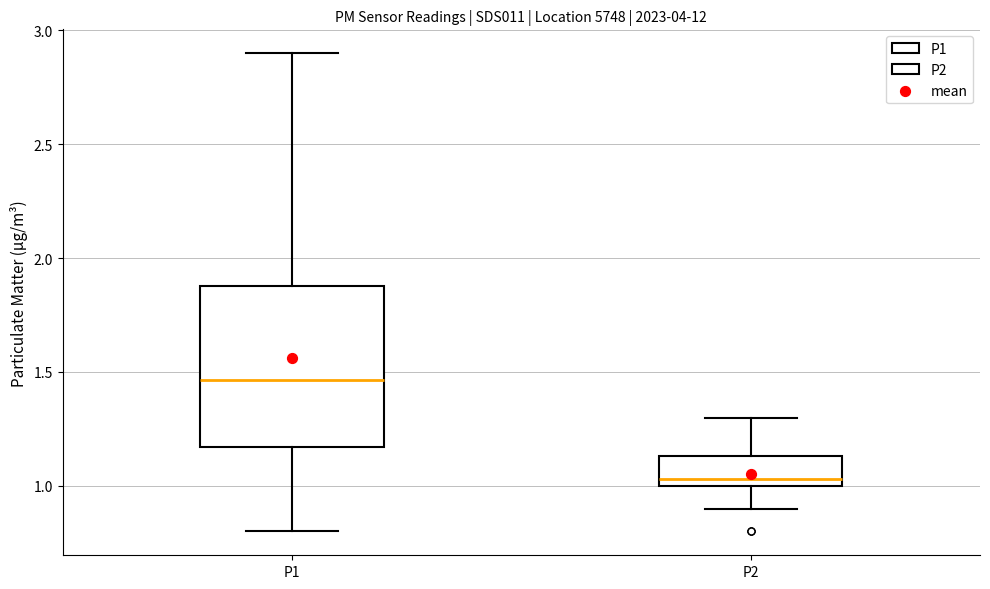

Which box has the highest median line?

P1